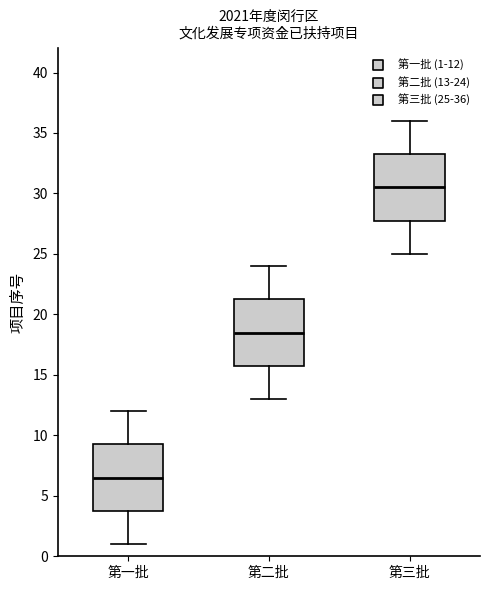

Where is the upper edge of the box for 第一批 on the y-axis? The values are not printed on the chart, so give them approximately, as read against the axis.

9.5